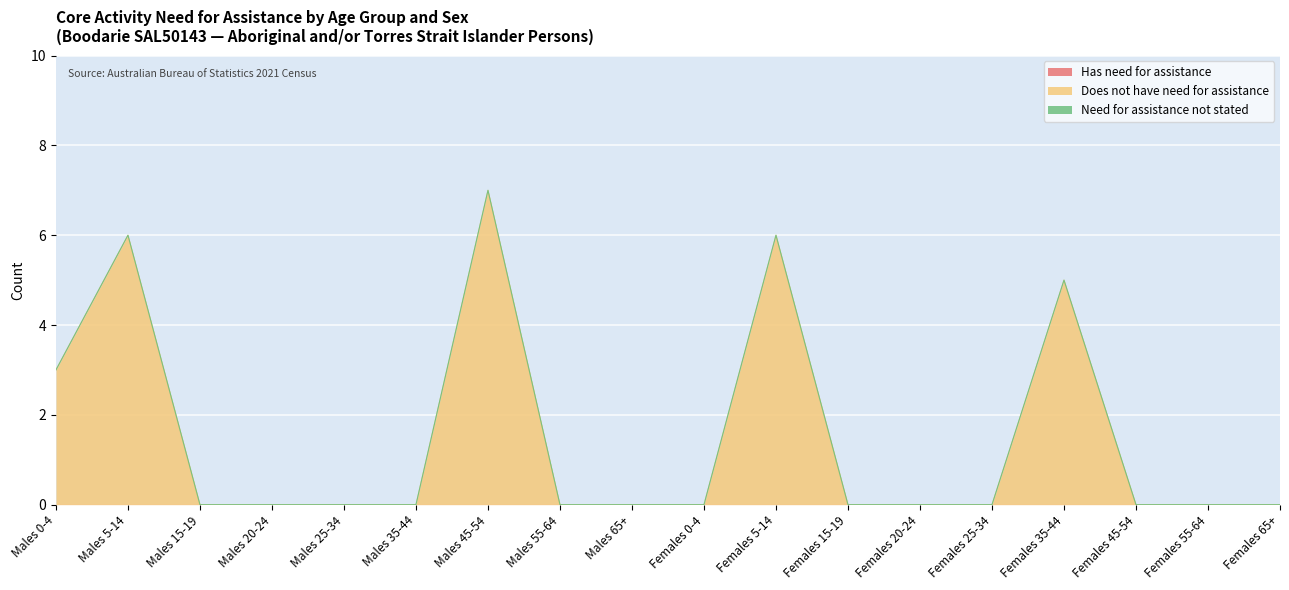

What is the label of the 14th point from the right?

Males 25-34